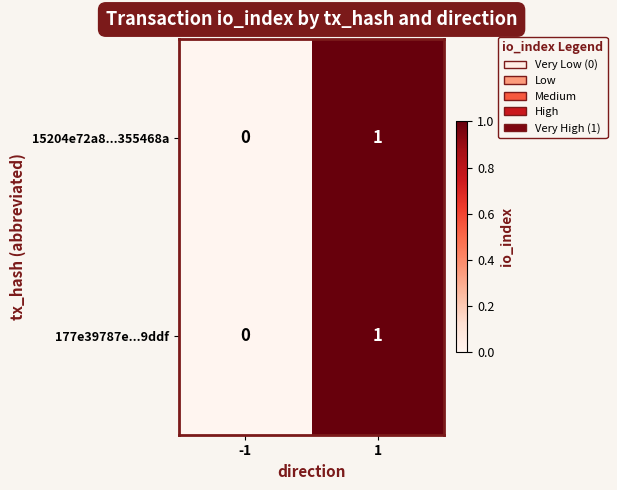

List the labels in order of 177e39787e...9ddf value, smallest first.

-1, 1